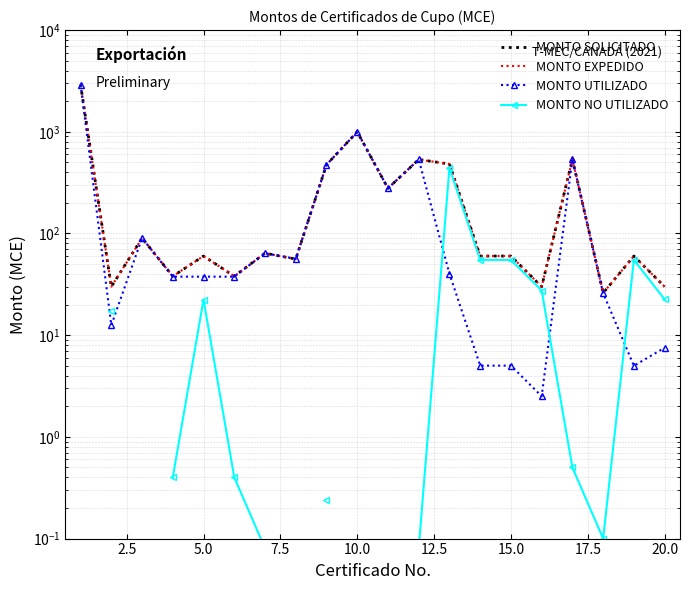

List the series in order of their peak value, highest first.

MONTO SOLICITADO, MONTO EXPEDIDO, MONTO UTILIZADO, MONTO NO UTILIZADO